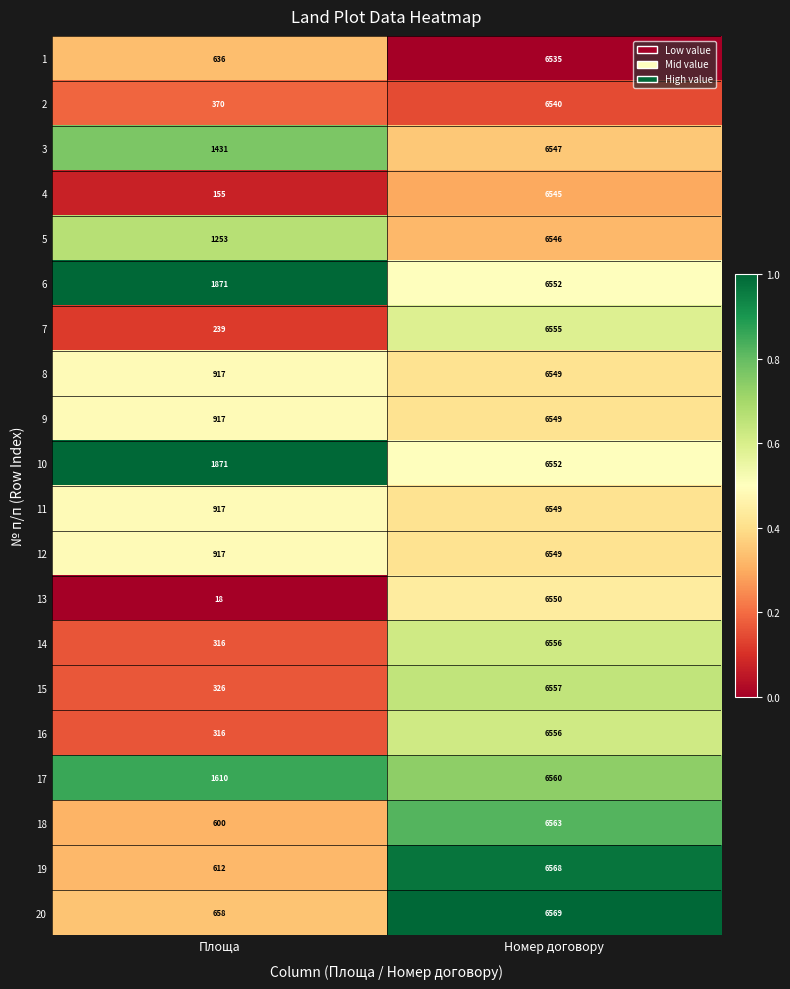

What value does the 3 series have at Площа, to the nearest 50?

1450